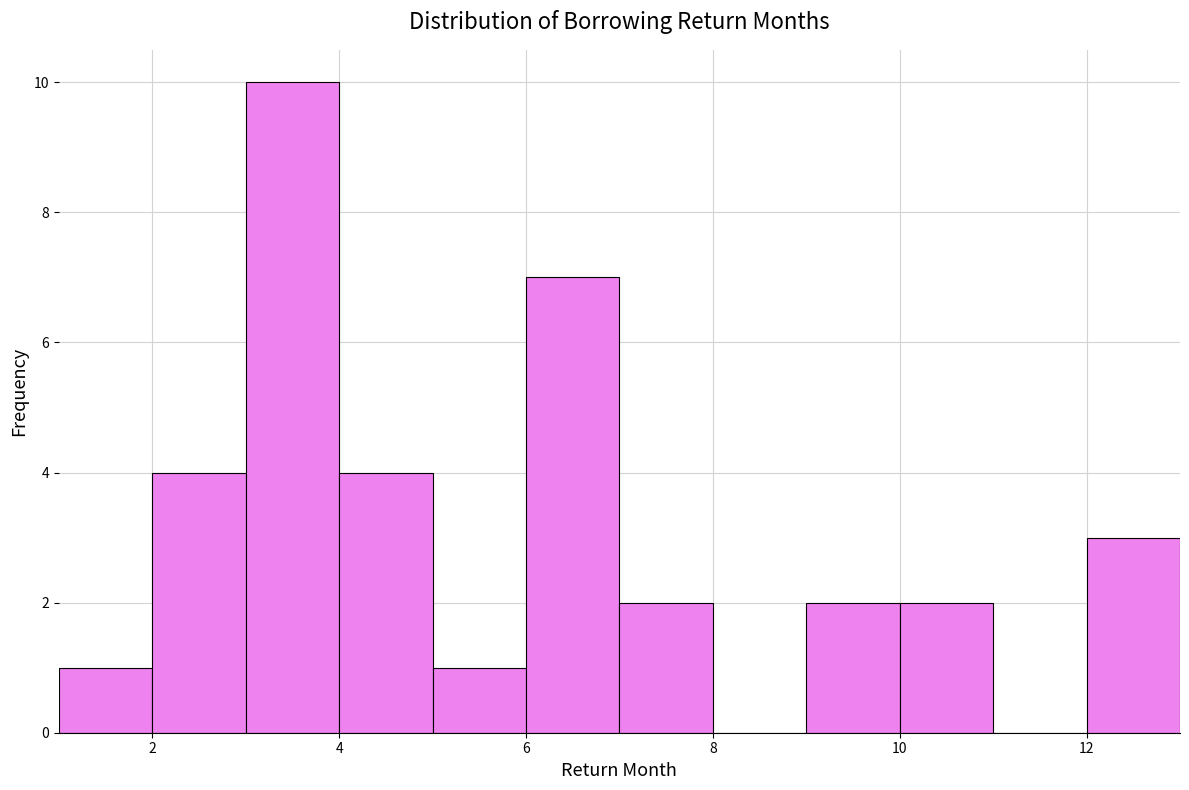

Reading left to right, list every bar in this chart as the range it spans on the x-axis followed by its height. The values are not printed on the chart, so give them approximately, as read against the axis.

1 to 2: 1
2 to 3: 4
3 to 4: 10
4 to 5: 4
5 to 6: 1
6 to 7: 7
7 to 8: 2
8 to 9: 0
9 to 10: 2
10 to 11: 2
11 to 12: 0
12 to 13: 3